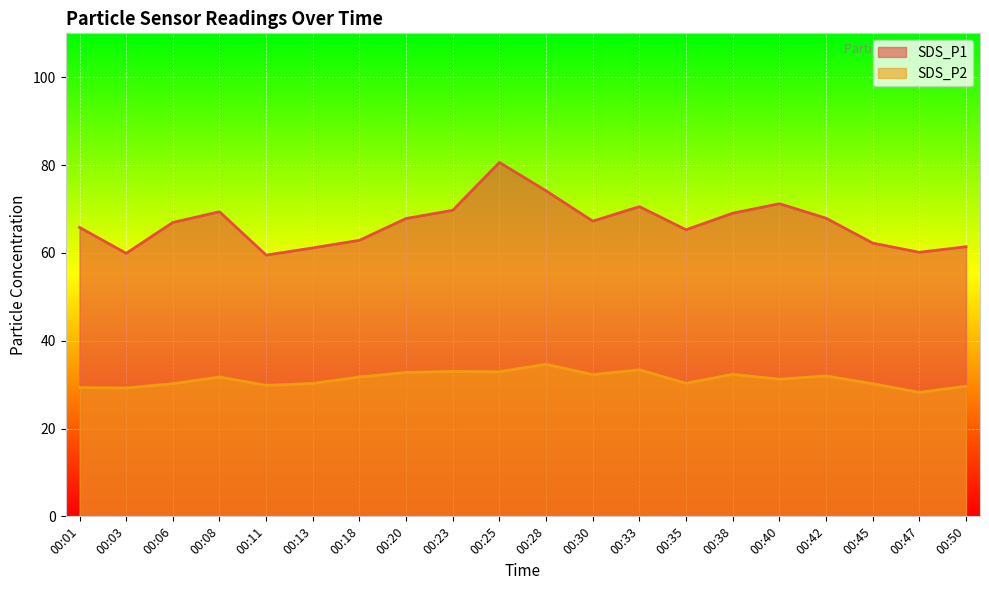

What is the highest value of the SDS_P2 series?

34.6